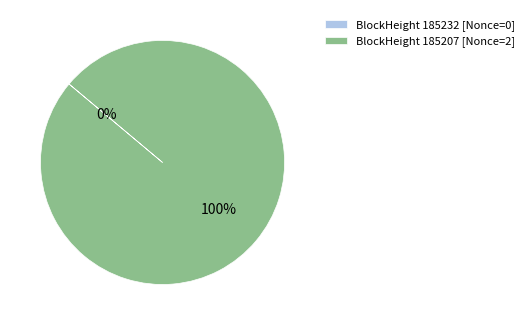

Which slice is the largest?

BlockHeight 185207 [Nonce=2]